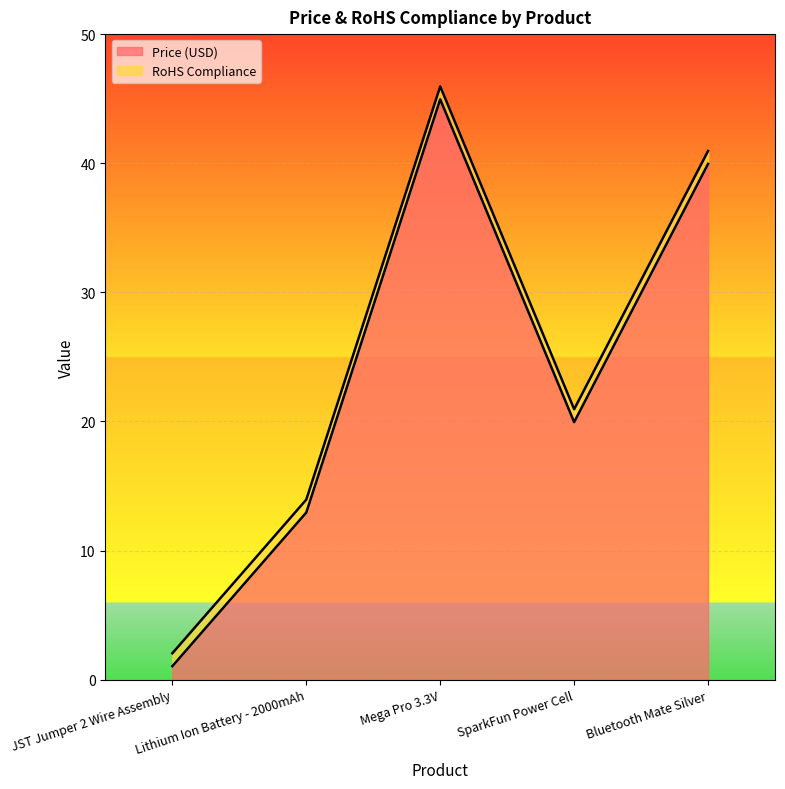

What is the label of the 3rd point from the left?

Mega Pro 3.3V